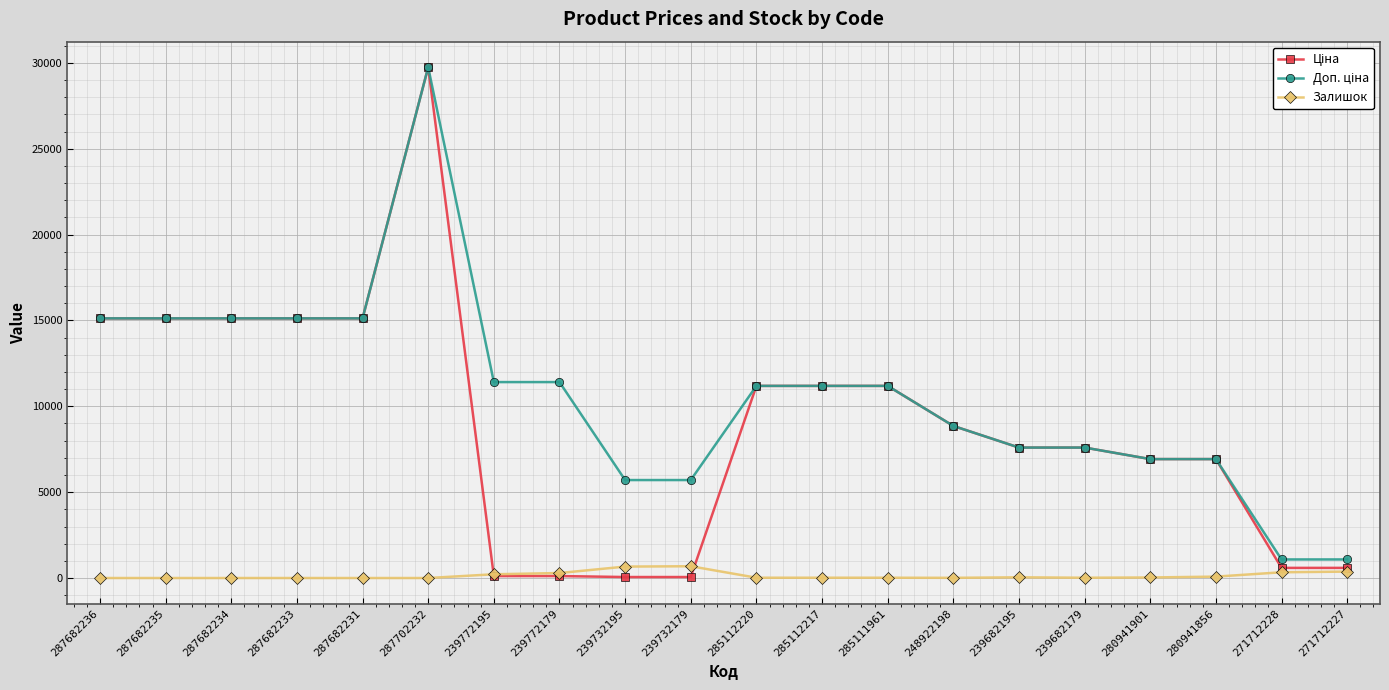

At how many categories does at least one series exceed 13988?

6